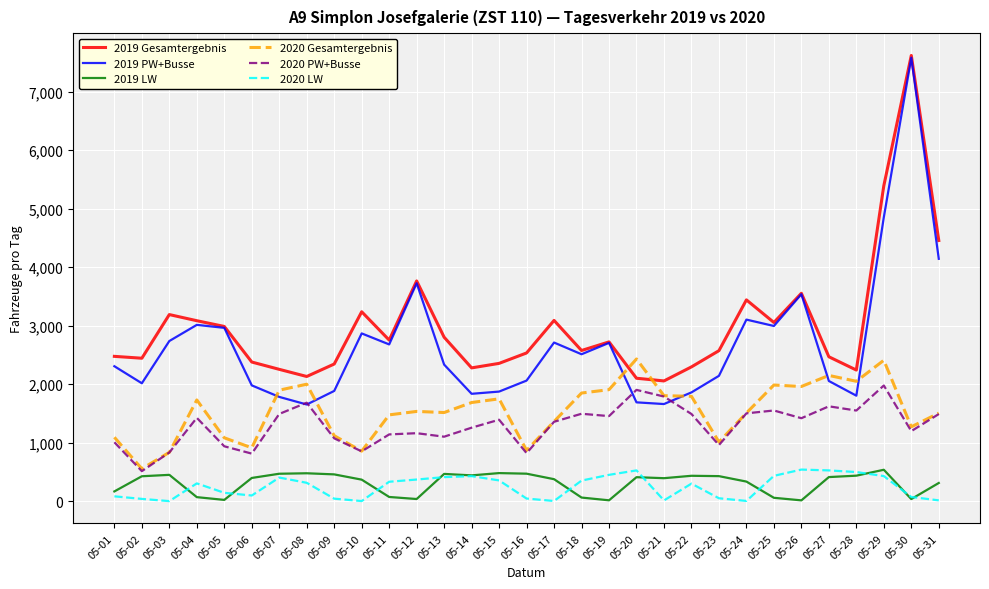

Which series changed the most between 05-15 and 05-17?

2019 PW+Busse